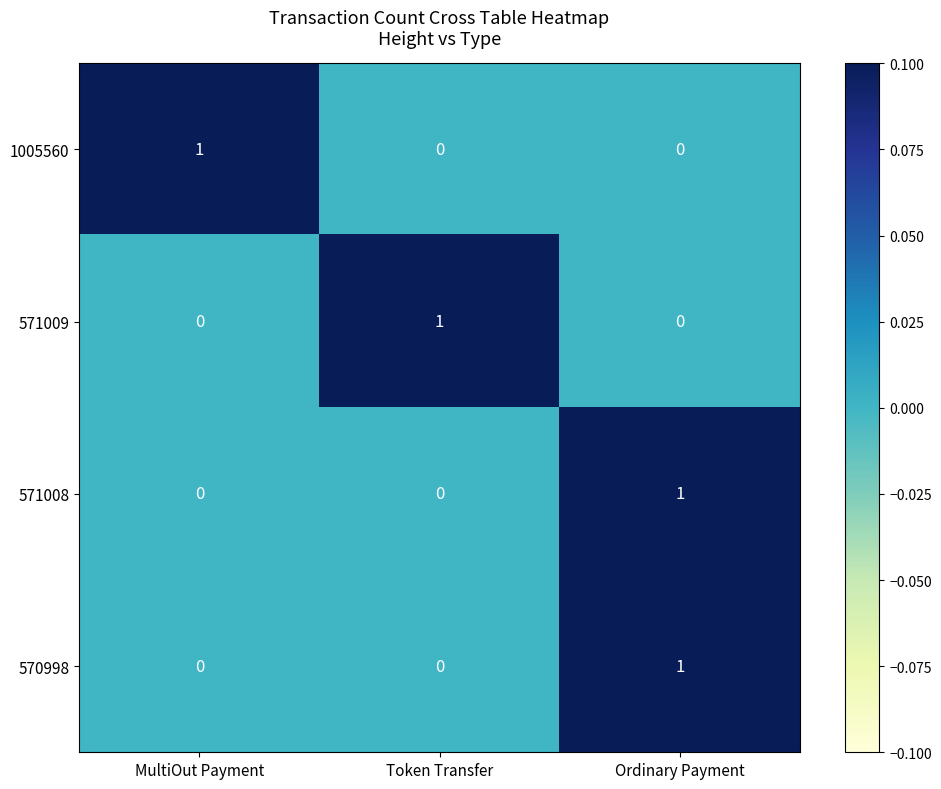

The 570998 series shows 0 at MultiOut Payment. True or false?

True